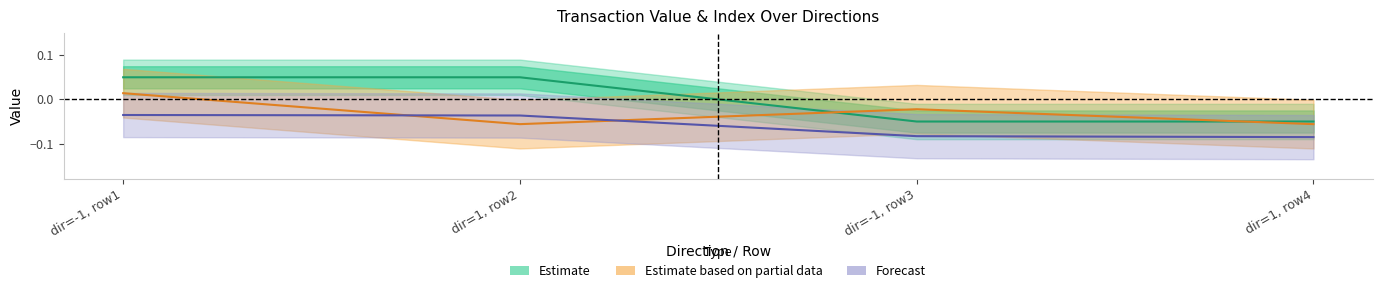

Count the number of categories in the chart.

4